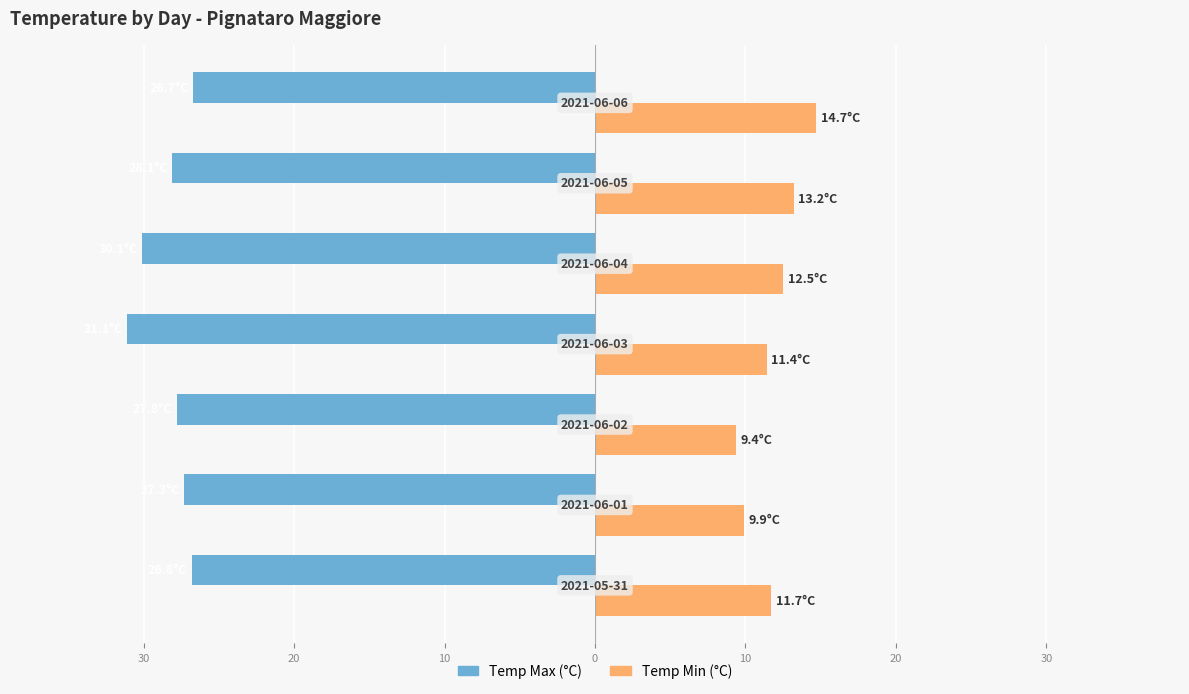

What is the average value of the Temp Max (°C) series?

-28.3